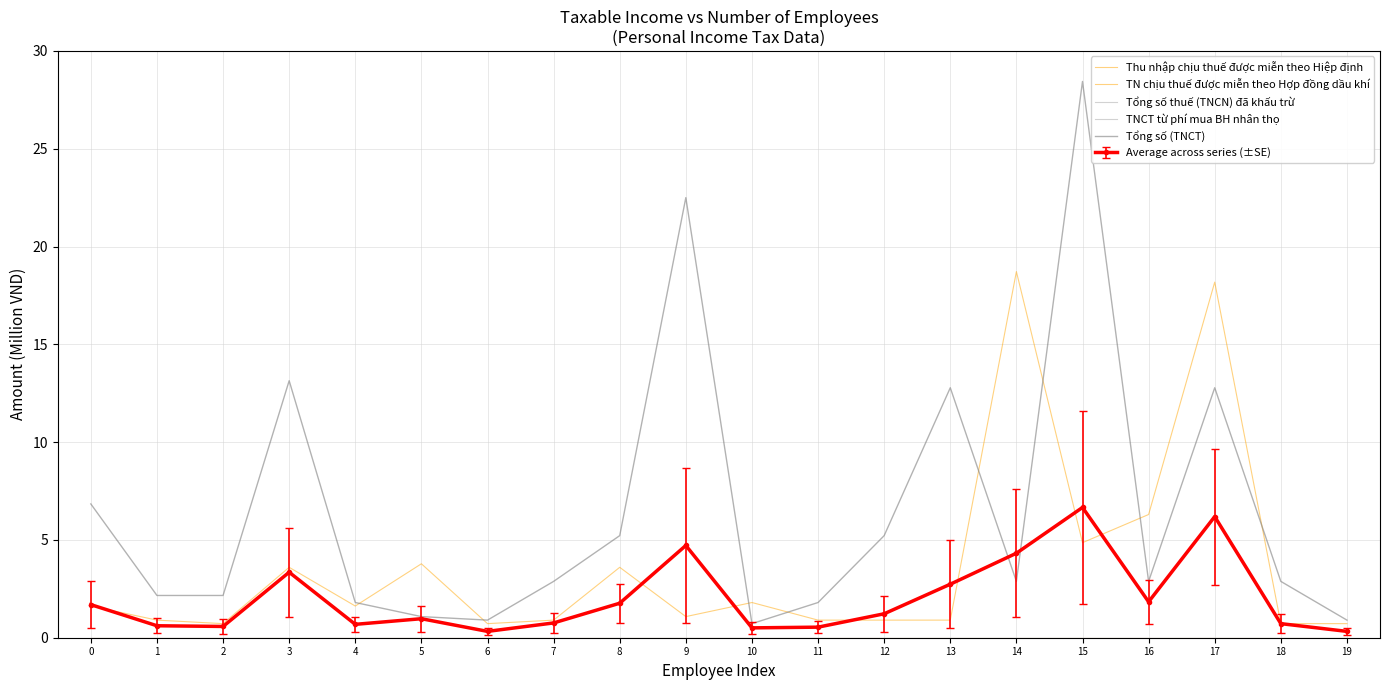

True or false: Thu nhập chịu thuế được miễn theo Hiệp định and TNCT từ phí mua BH nhân thọ intersect in this chart.

False